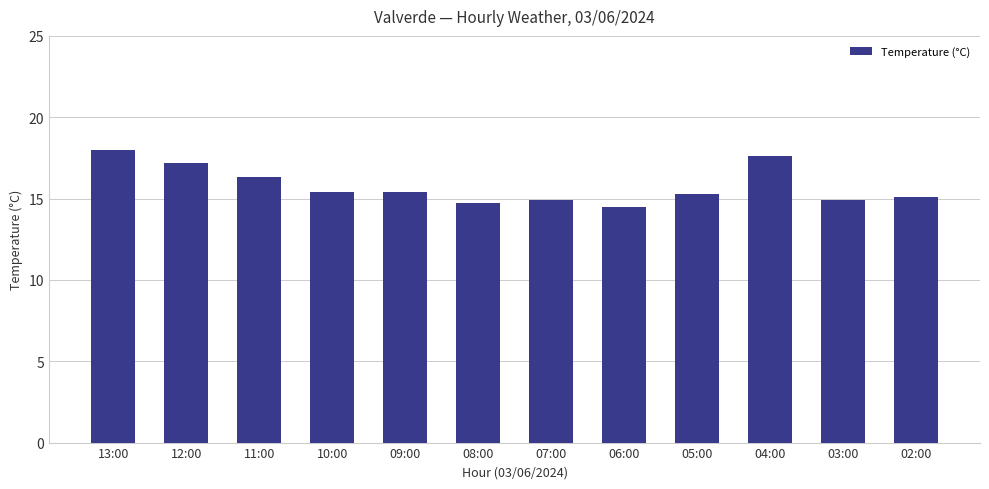

True or false: the data shows 14.7 at 08:00.

True